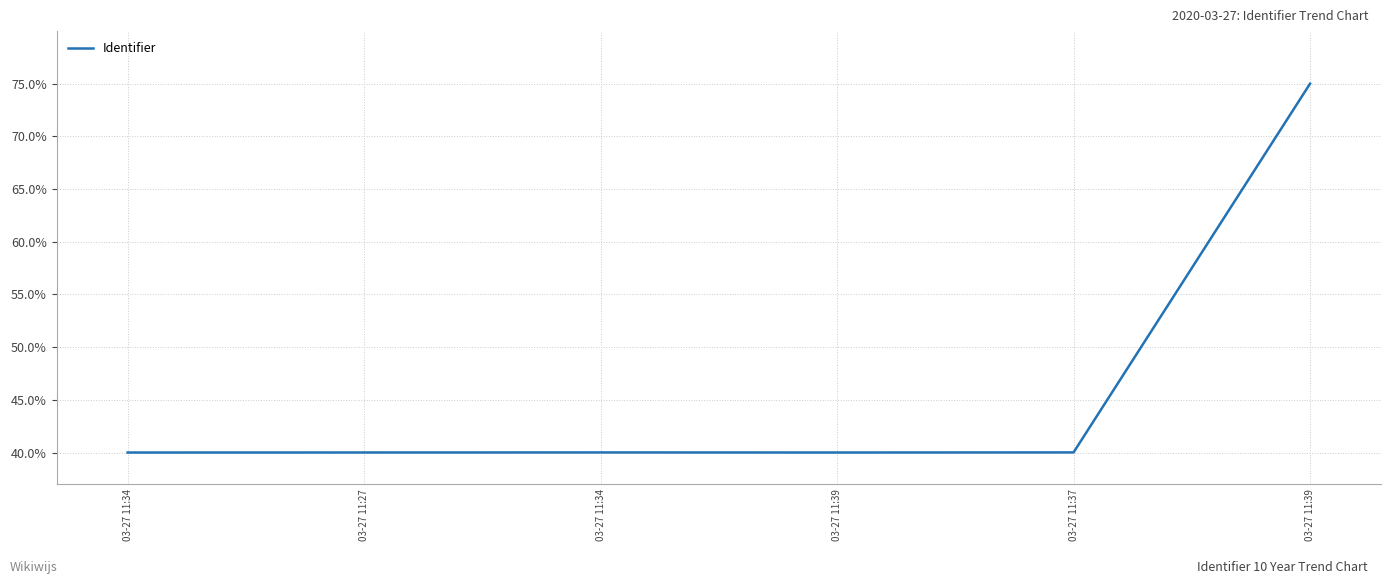

What is the approximate value at 03-27 11:39?

40.0